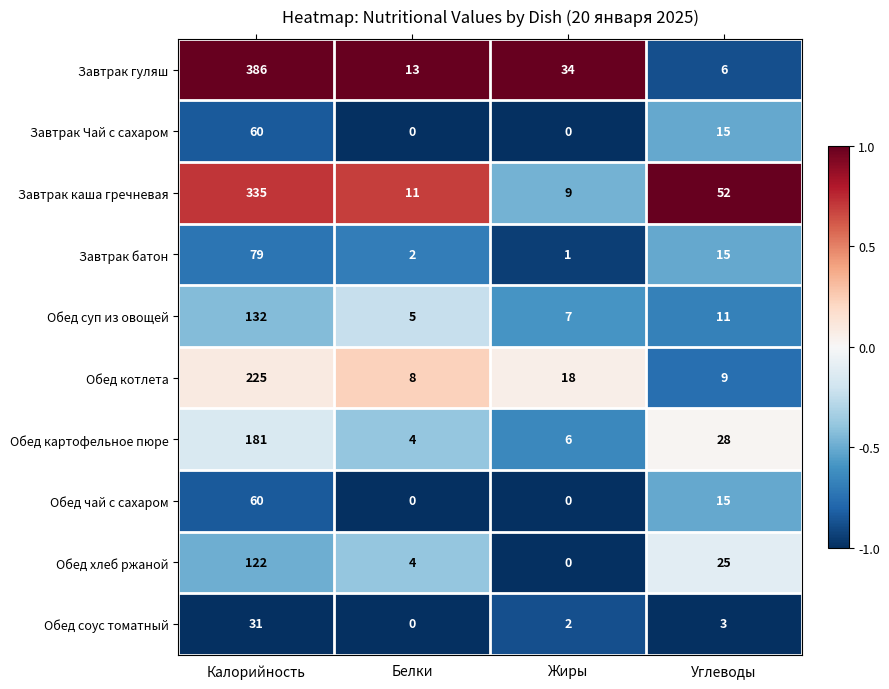

At which label does Завтрак каша гречневая reach its minimum?

Жиры